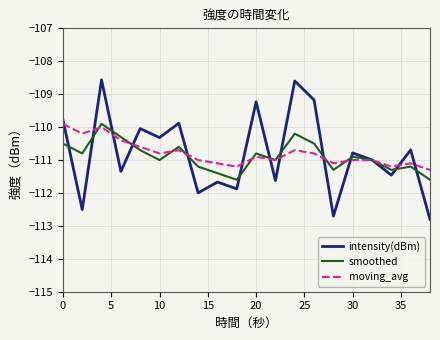

What is the sum of all smoothed values?

-2217.8